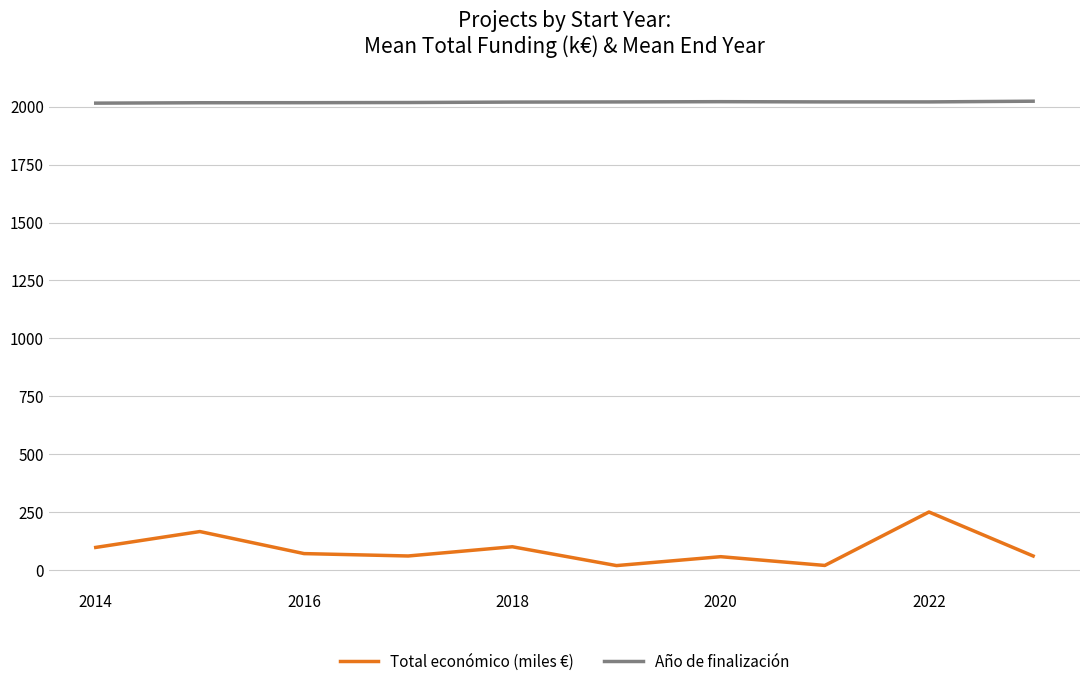

Count the number of categories in the chart.

10